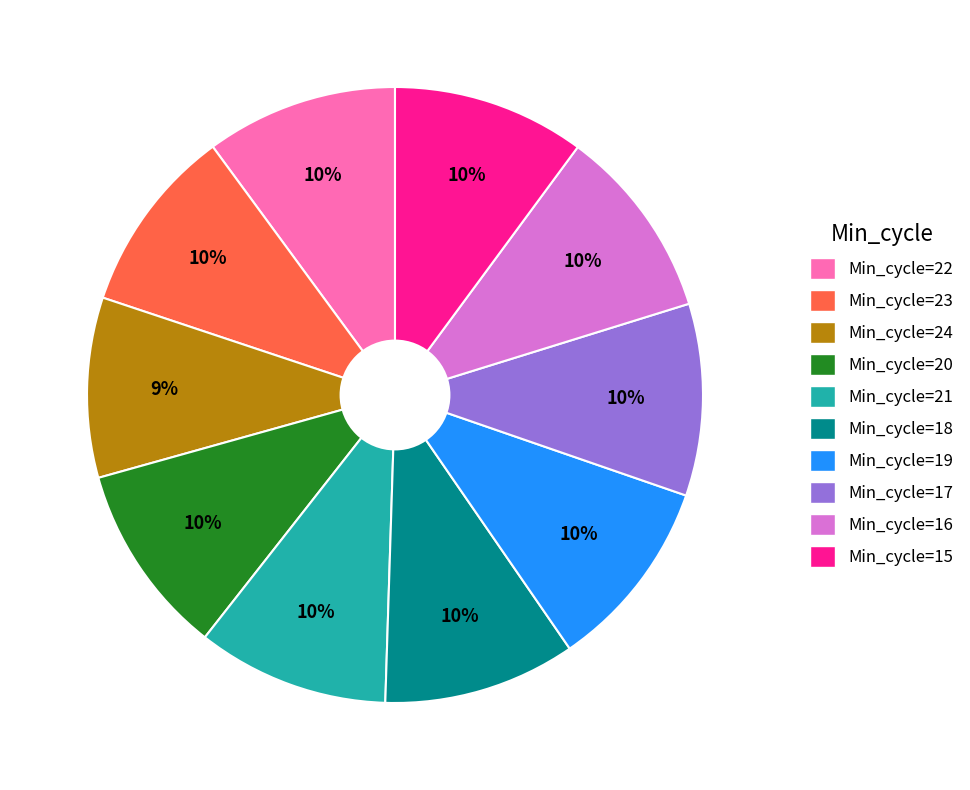

To the nearest percent, what is the combined percentage of Min_cycle=16 and Min_cycle=19?

20%